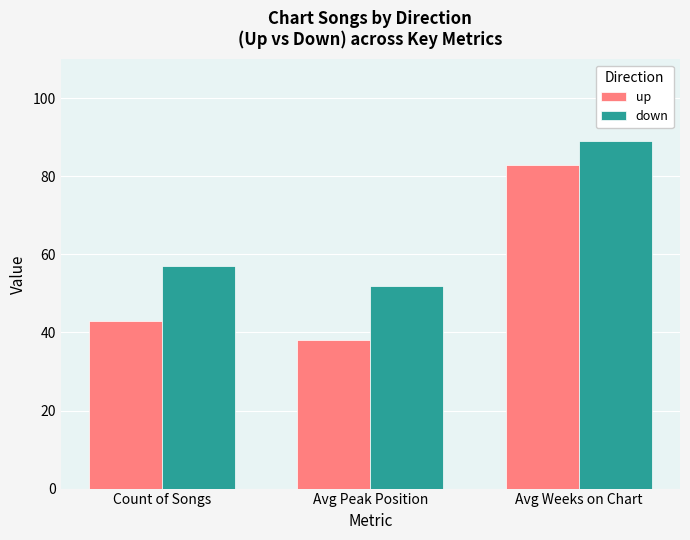

How many values in the up series are below 43?

1